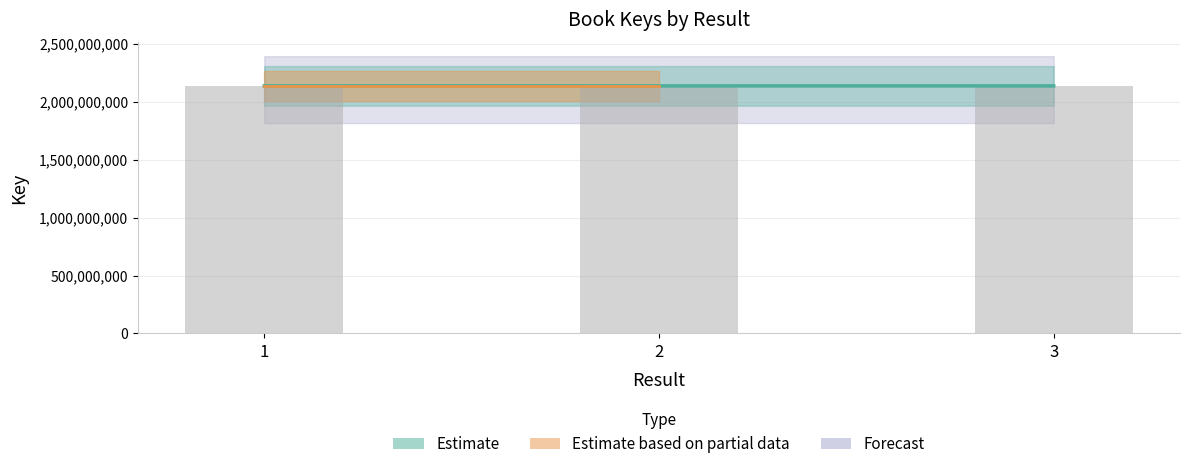

At which category does the chart reach its minimum across all series?

3